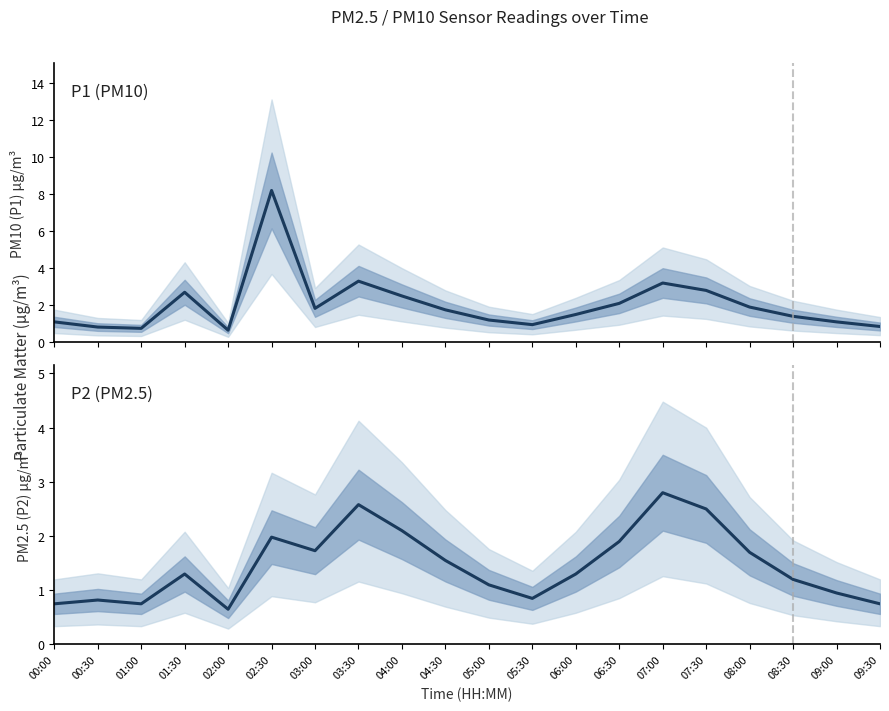

How many data points does each series have?

20